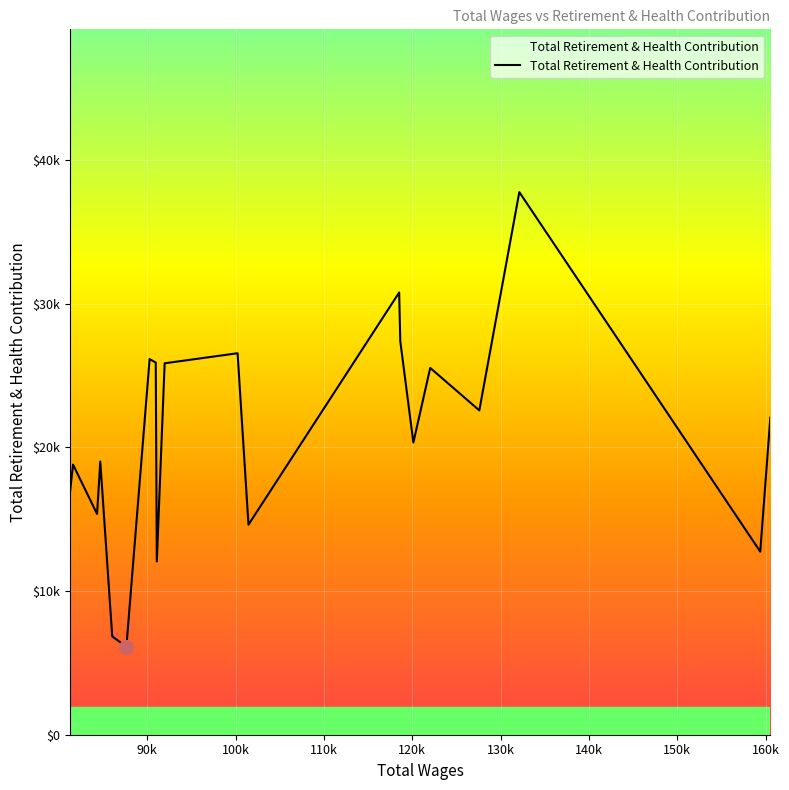

What is the maximum value shown in the chart?

37776